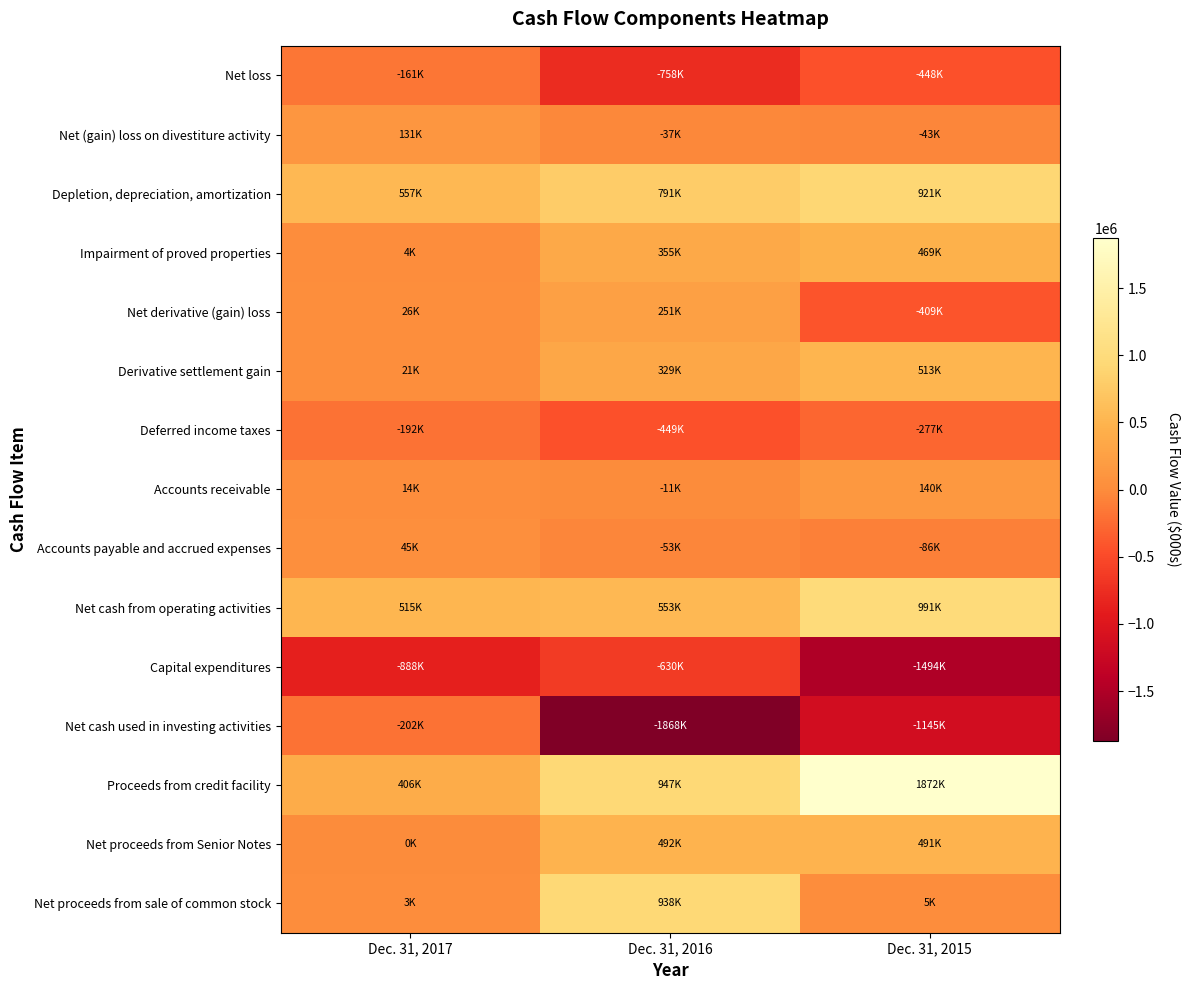

Reading left to right, list all the values displayed in this chart.

Net loss: Dec. 31, 2017=-160843	Dec. 31, 2016=-757744	Dec. 31, 2015=-447710
Net (gain) loss on divestiture activity: Dec. 31, 2017=131028	Dec. 31, 2016=-37074	Dec. 31, 2015=-43031
Depletion, depreciation, amortization: Dec. 31, 2017=557036	Dec. 31, 2016=790745	Dec. 31, 2015=921009
Impairment of proved properties: Dec. 31, 2017=3806	Dec. 31, 2016=354614	Dec. 31, 2015=468679
Net derivative (gain) loss: Dec. 31, 2017=26414	Dec. 31, 2016=250633	Dec. 31, 2015=-408831
Derivative settlement gain: Dec. 31, 2017=21234	Dec. 31, 2016=329478	Dec. 31, 2015=512566
Deferred income taxes: Dec. 31, 2017=-192066	Dec. 31, 2016=-448643	Dec. 31, 2015=-276722
Accounts receivable: Dec. 31, 2017=13997	Dec. 31, 2016=-10562	Dec. 31, 2015=140200
Accounts payable and accrued expenses: Dec. 31, 2017=44985	Dec. 31, 2016=-53210	Dec. 31, 2015=-86267
Net cash from operating activities: Dec. 31, 2017=515390	Dec. 31, 2016=552804	Dec. 31, 2015=990807
Capital expenditures: Dec. 31, 2017=-888353	Dec. 31, 2016=-629911	Dec. 31, 2015=-1493608
Net cash used in investing activities: Dec. 31, 2017=-201530	Dec. 31, 2016=-1867639	Dec. 31, 2015=-1144639
Proceeds from credit facility: Dec. 31, 2017=406000	Dec. 31, 2016=947000	Dec. 31, 2015=1872500
Net proceeds from Senior Notes: Dec. 31, 2017=0	Dec. 31, 2016=491640	Dec. 31, 2015=490951
Net proceeds from sale of common stock: Dec. 31, 2017=2623	Dec. 31, 2016=938268	Dec. 31, 2015=4844